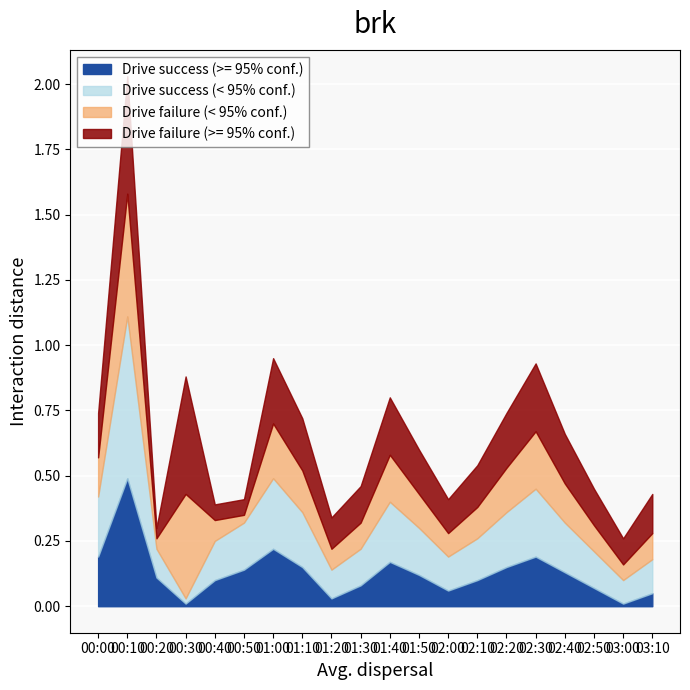

Which series has the widest spread of values?

Drive success (< 95% conf.)